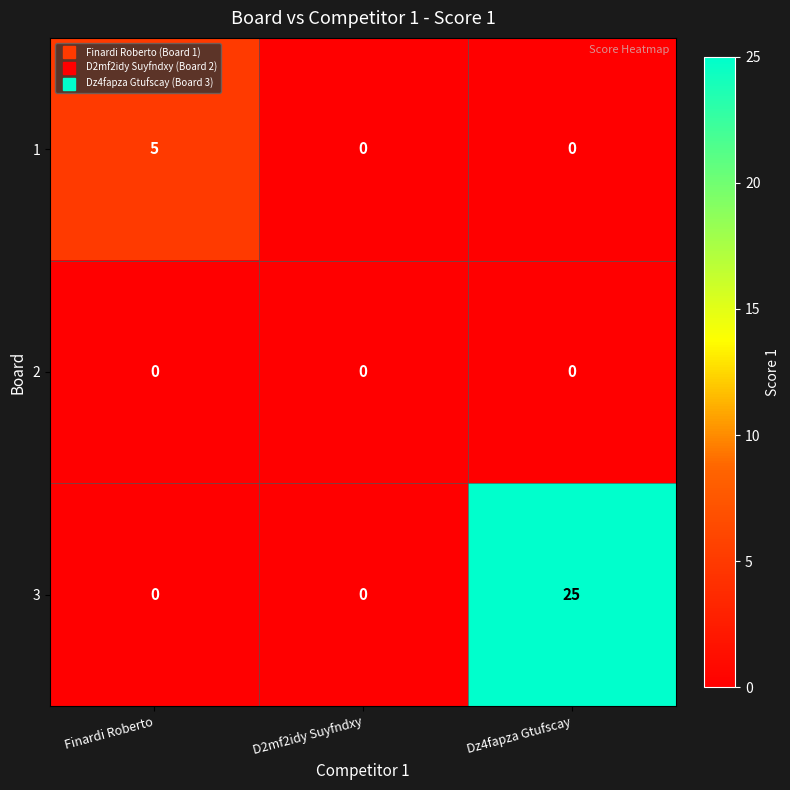

How many data points in 3 are above 0?

1